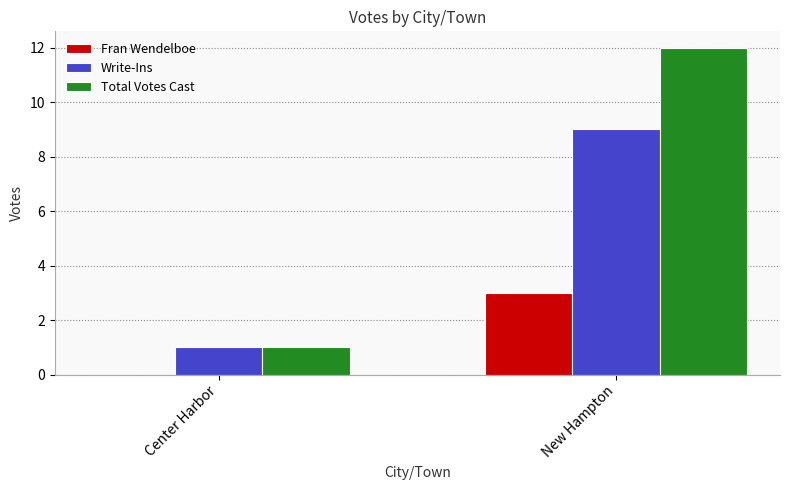

At which category is the sum across all series the highest?

New Hampton